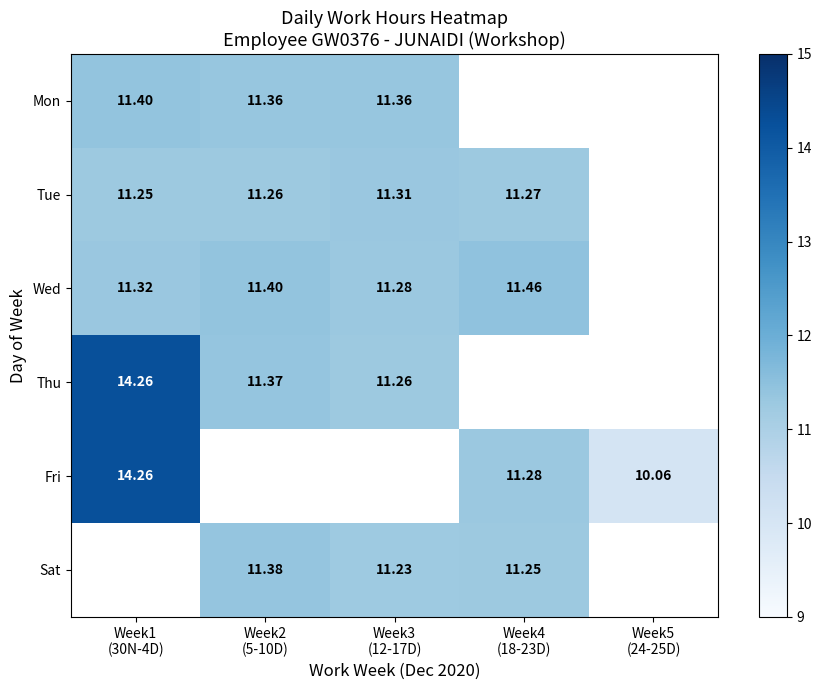

Which category has the lowest value in the Mon series?

Week2 (5-10D)